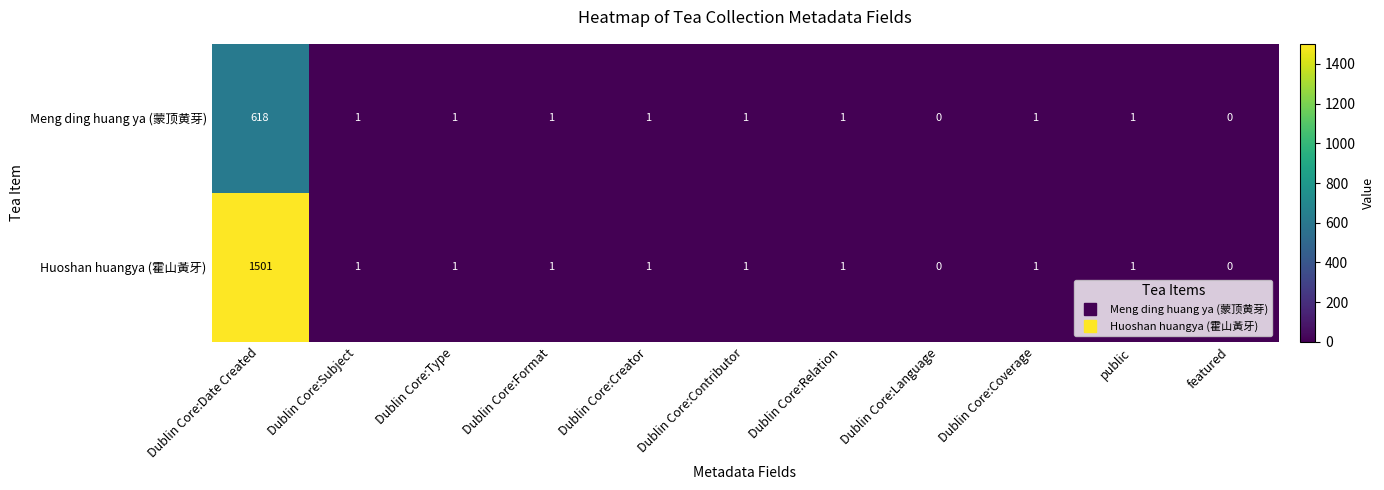

What is the average value of the Huoshan huangya (霍山黃牙) series?

137